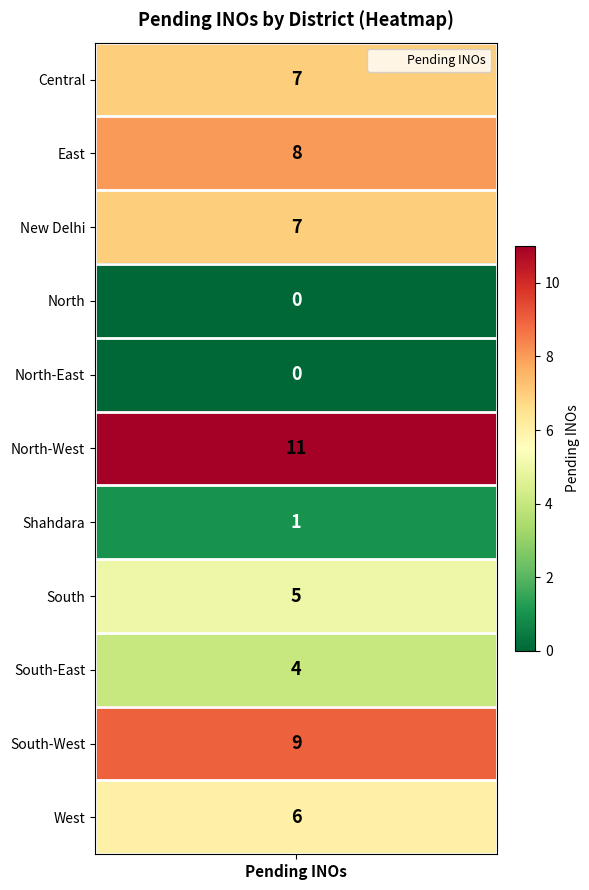

The chart shows a value of 5 at 8. True or false?

False